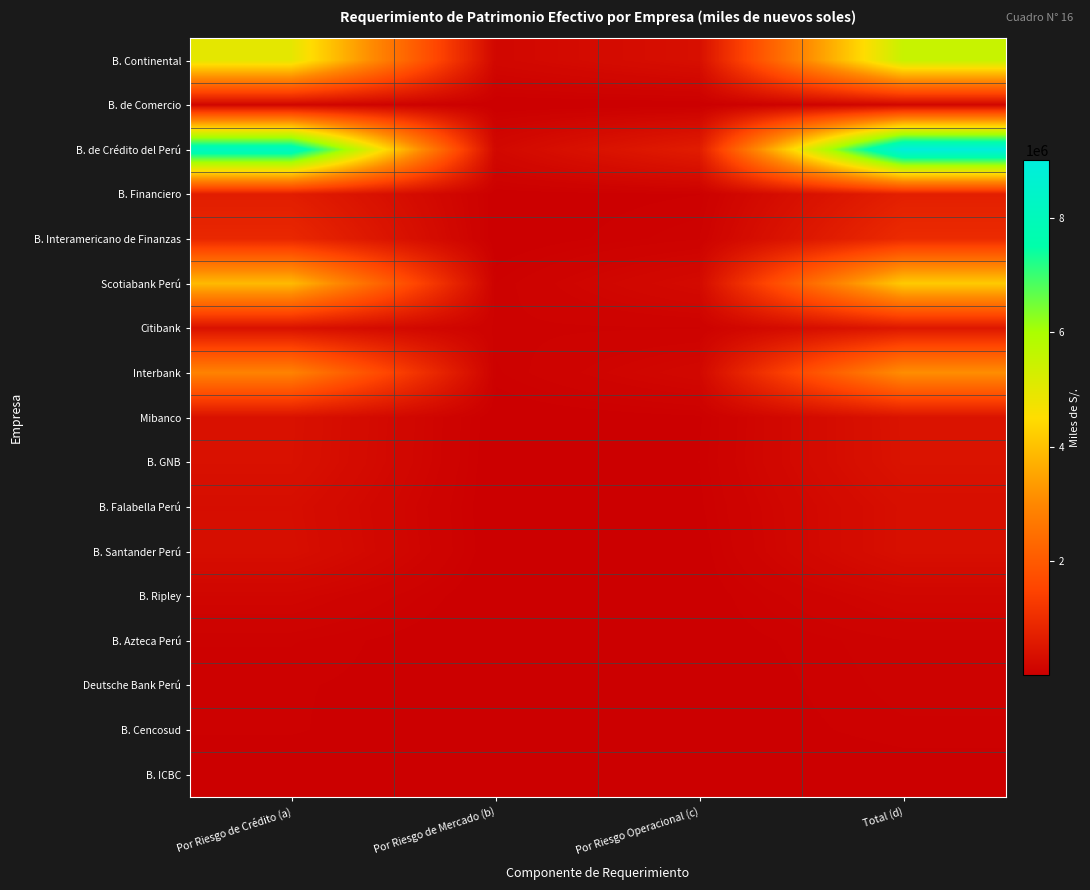

What is the maximum value shown in the chart?

9014144.1